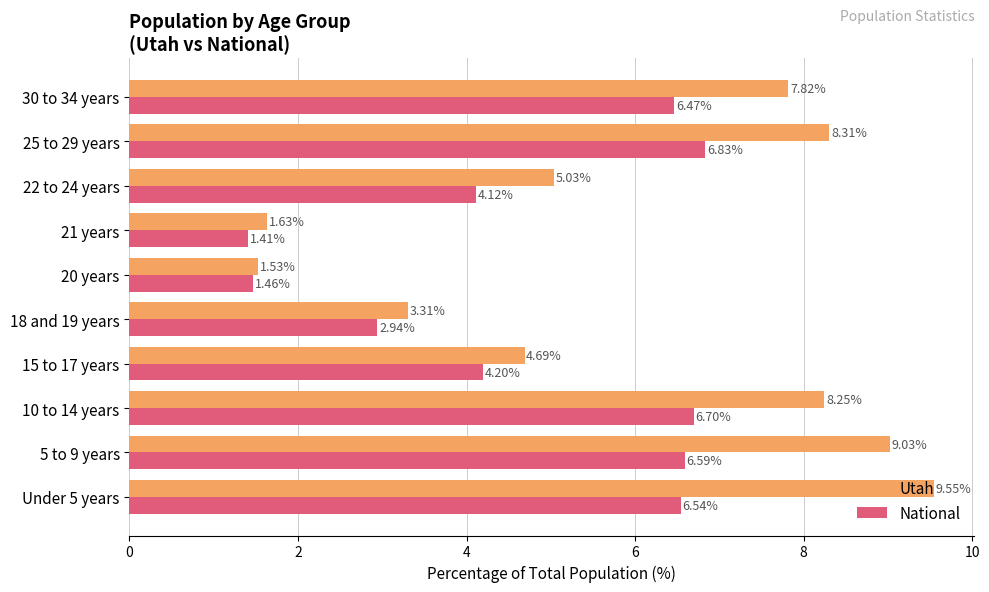

At which category is the sum across all series the highest?

Under 5 years